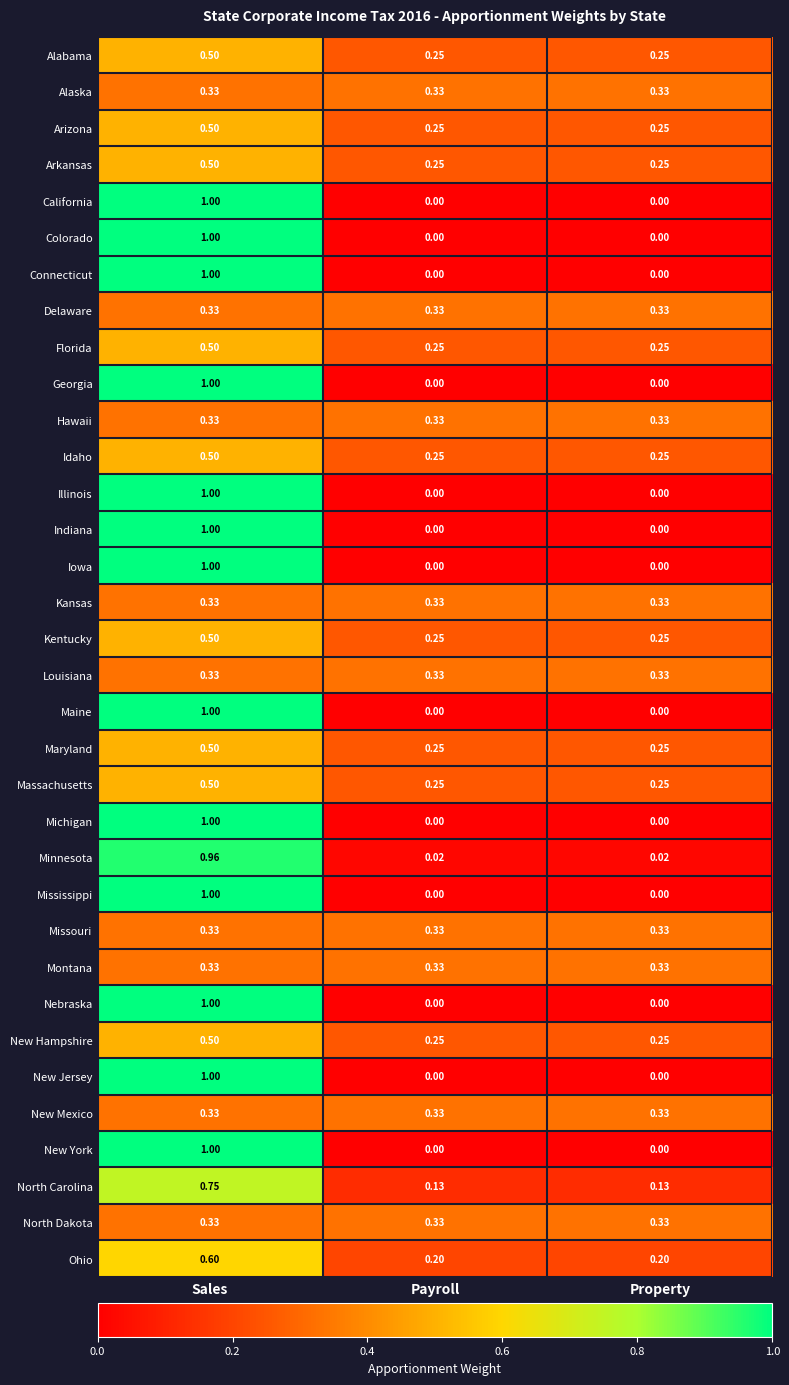

At which category is the sum across all series the highest?

Sales